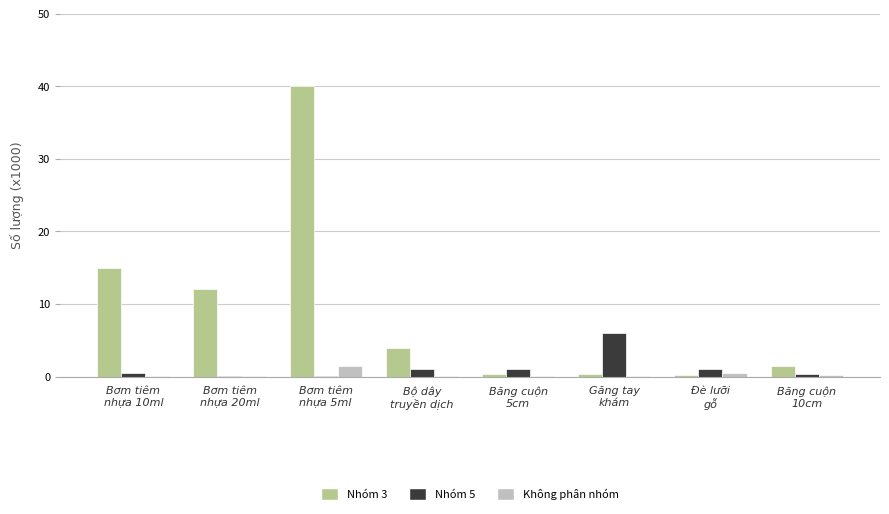

What is the sum of all Nhóm 3 values?

73.3